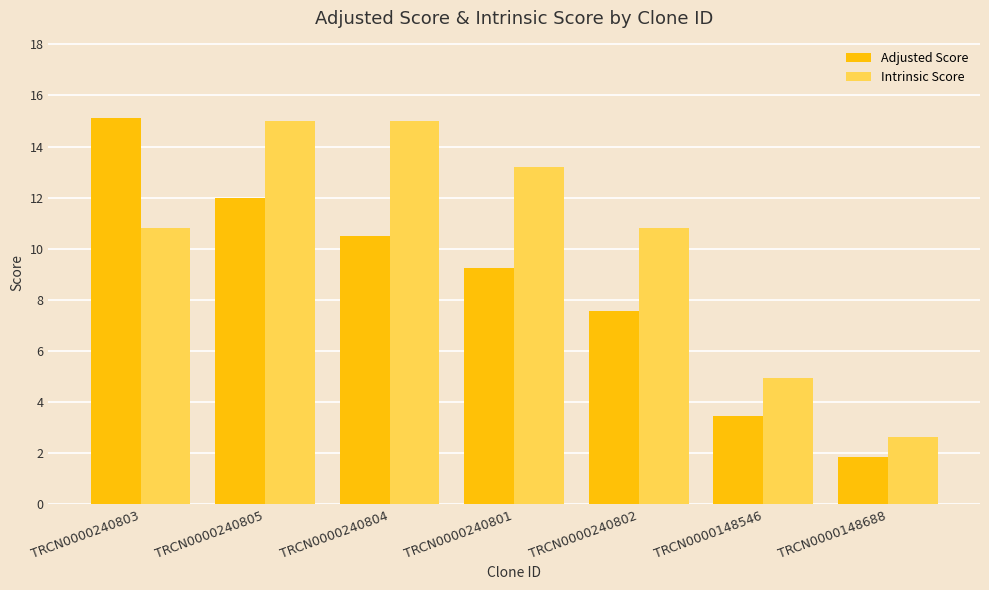

What is the label of the 4th bar from the right?

TRCN0000240801